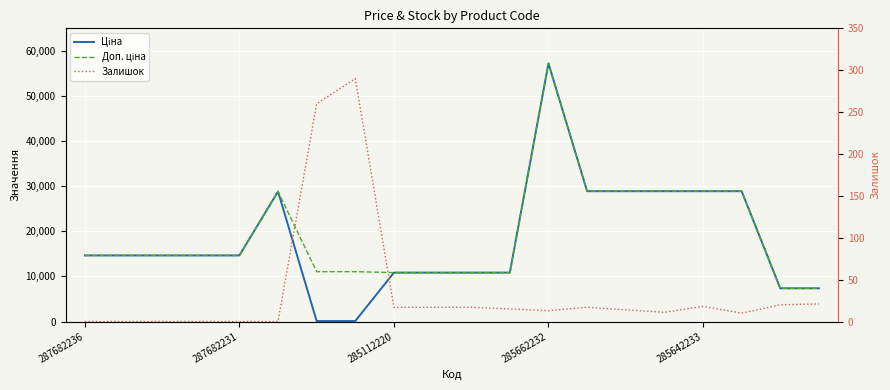

Reading left to right, what are all the values shown in this chart?

Ціна: 14649.6	14649.6	14649.6	14649.6	14649.6	28821.8	110.5	110.5	10840.1	10840.1	10840.1	10840.1	57235.5	28890.3	28890.3	28890.3	28890.3	28890.3	7360.2	7360.2
Доп. ціна: 14649.6	14649.6	14649.6	14649.6	14649.6	28821.8	11055.0	11055.0	10840.1	10840.1	10840.1	10840.1	57235.5	28890.3	28890.3	28890.3	28890.3	28890.3	7360.2	7360.2
Залишок: 0.0	0.0	0.0	0.0	0.0	0.0	260.0	290.0	17.0	17.0	17.0	15.0	13.0	17.0	14.0	11.0	18.0	10.0	20.0	21.0